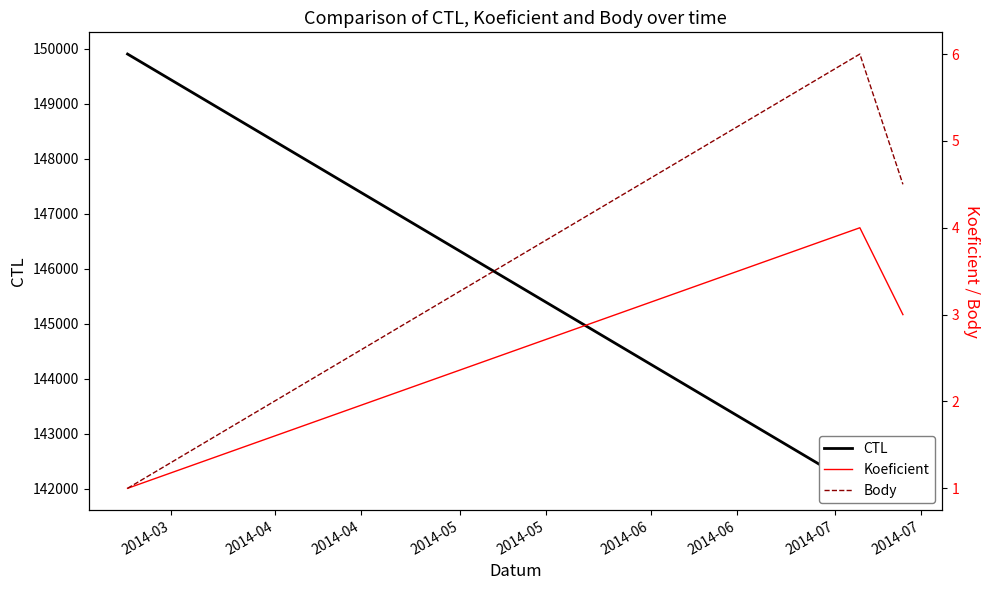

Is this an area chart (filled region under the line)?

No